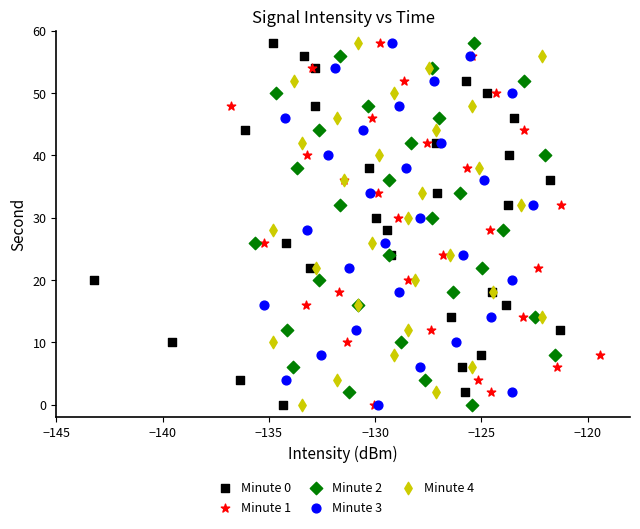

What are all the series names shown in the legend?

Minute 0, Minute 1, Minute 2, Minute 3, Minute 4